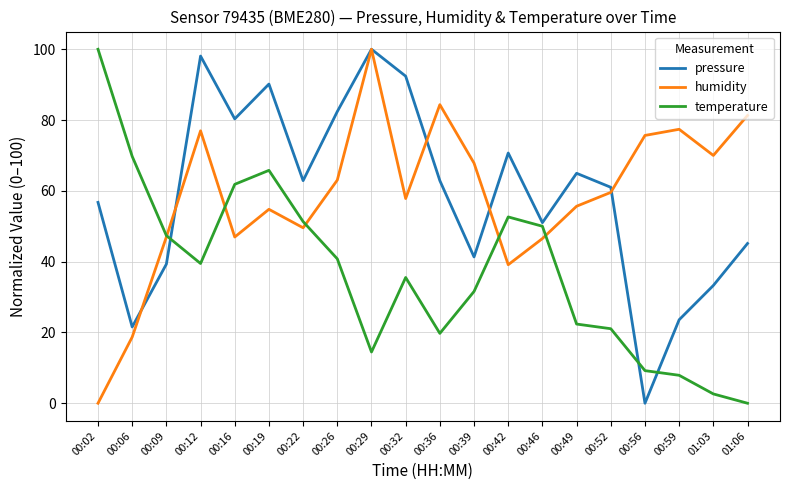

What is the total value across all series at 00:56?

84.9